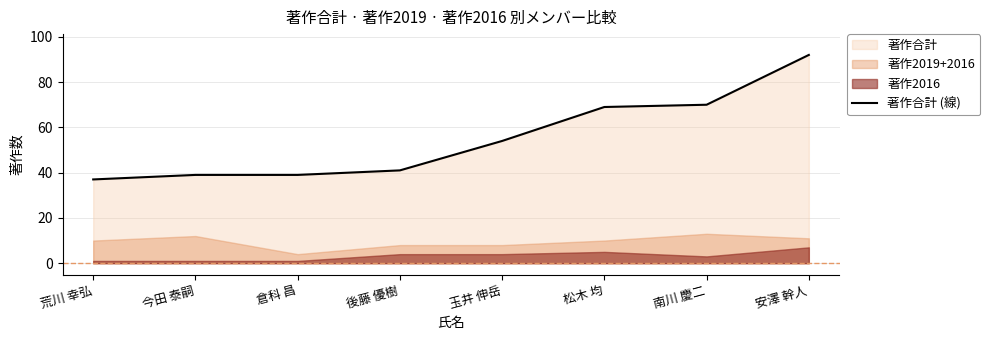

What is the ratio of the value at 松木 均 to the value at 玉井 伸岳?

1.3